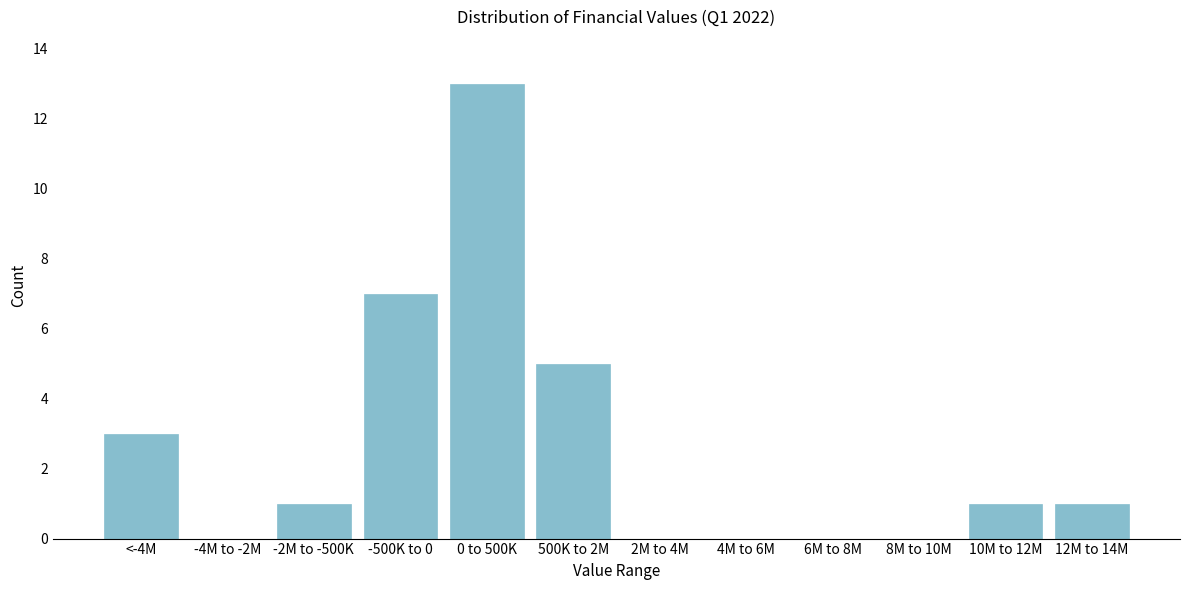

Reading left to right, what are all the values shown in this chart?

<-4M=3	-4M to -2M=0	-2M to -500K=1	-500K to 0=7	0 to 500K=13	500K to 2M=5	2M to 4M=0	4M to 6M=0	6M to 8M=0	8M to 10M=0	10M to 12M=1	12M to 14M=1